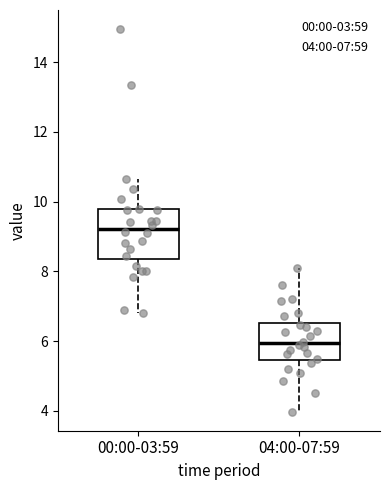

Comparing the boxes themselves (not the whiskers), which one is the tallest?

00:00-03:59